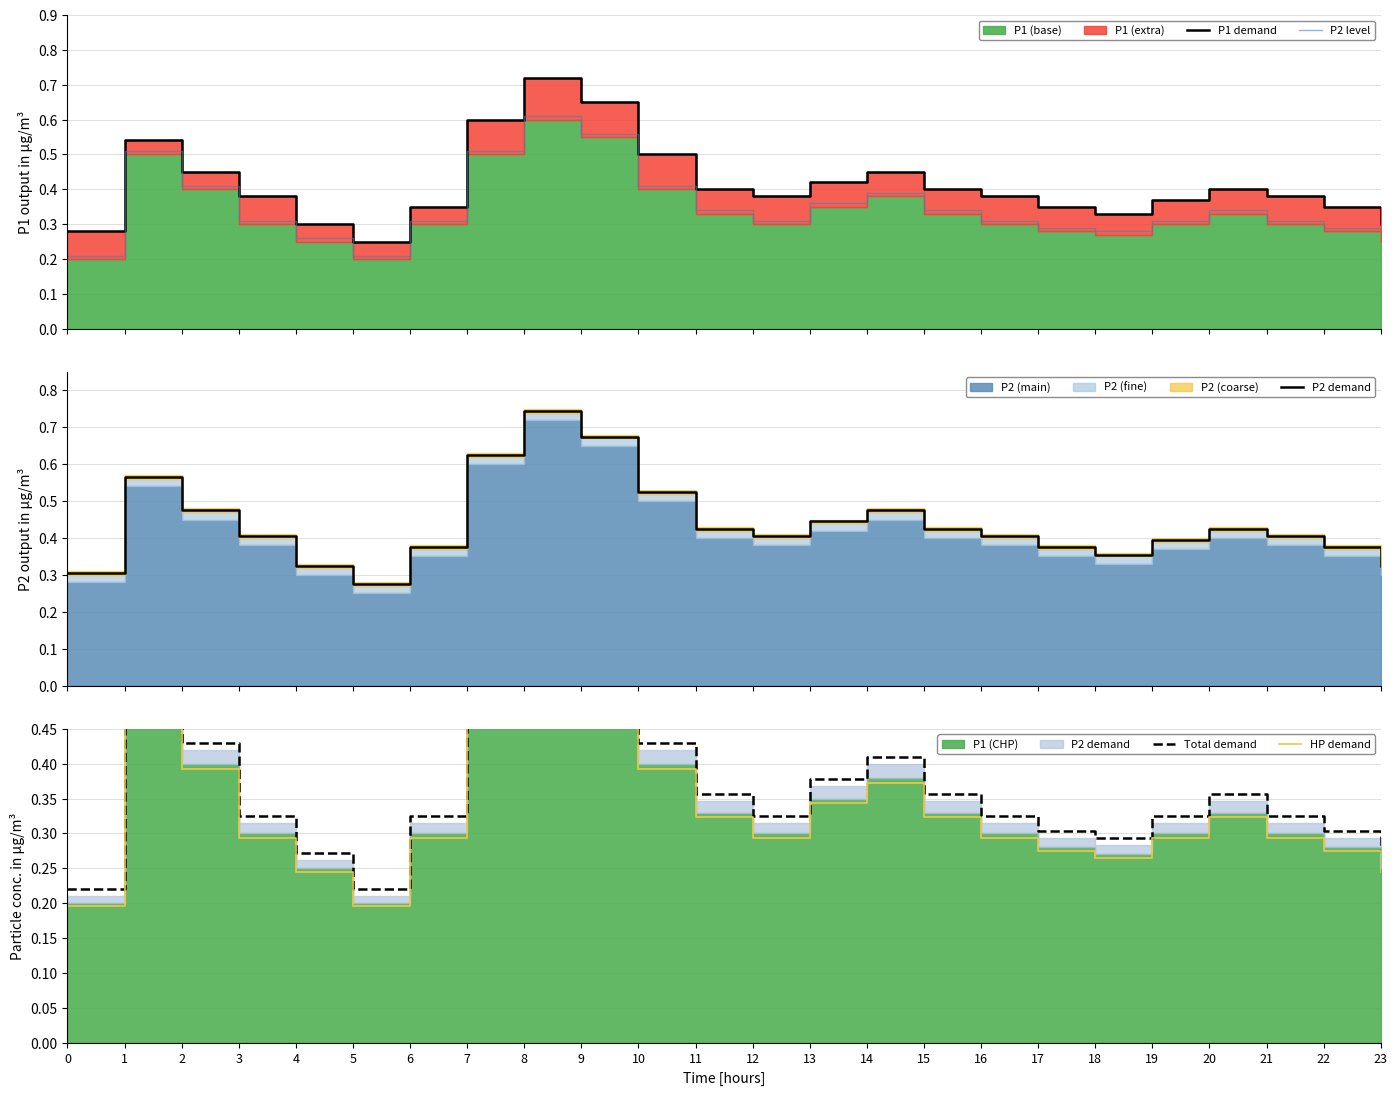

List the series in order of their peak value, highest first.

P2 demand, P1 demand, Total demand, P2 level, HP demand